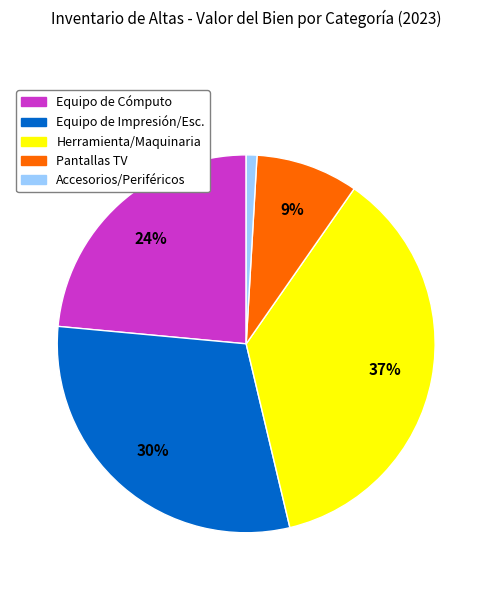

Is there a majority slice in this chart?

No